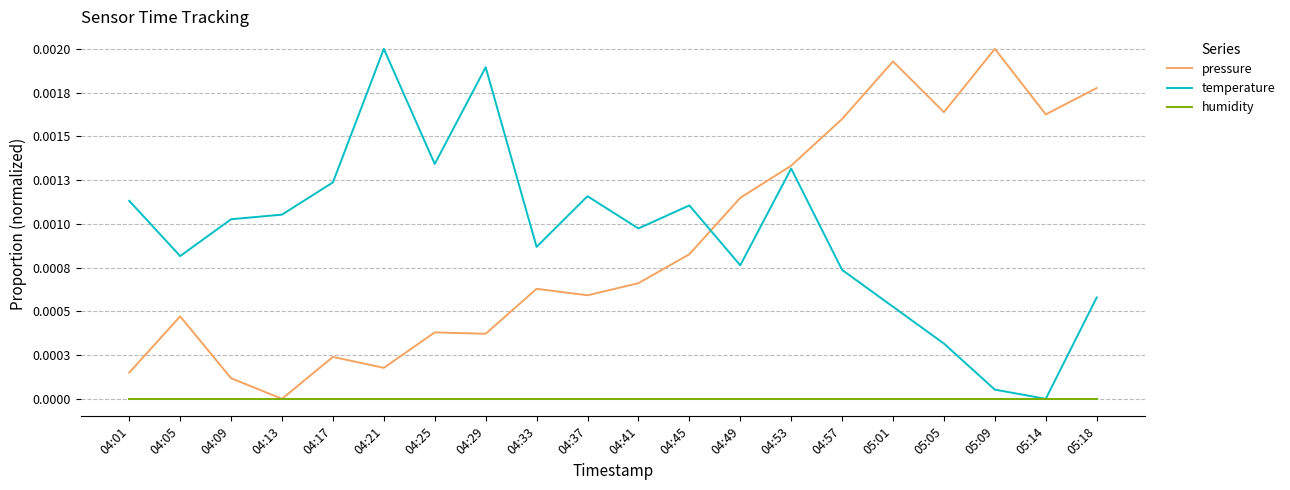

Is this an area chart (filled region under the line)?

No